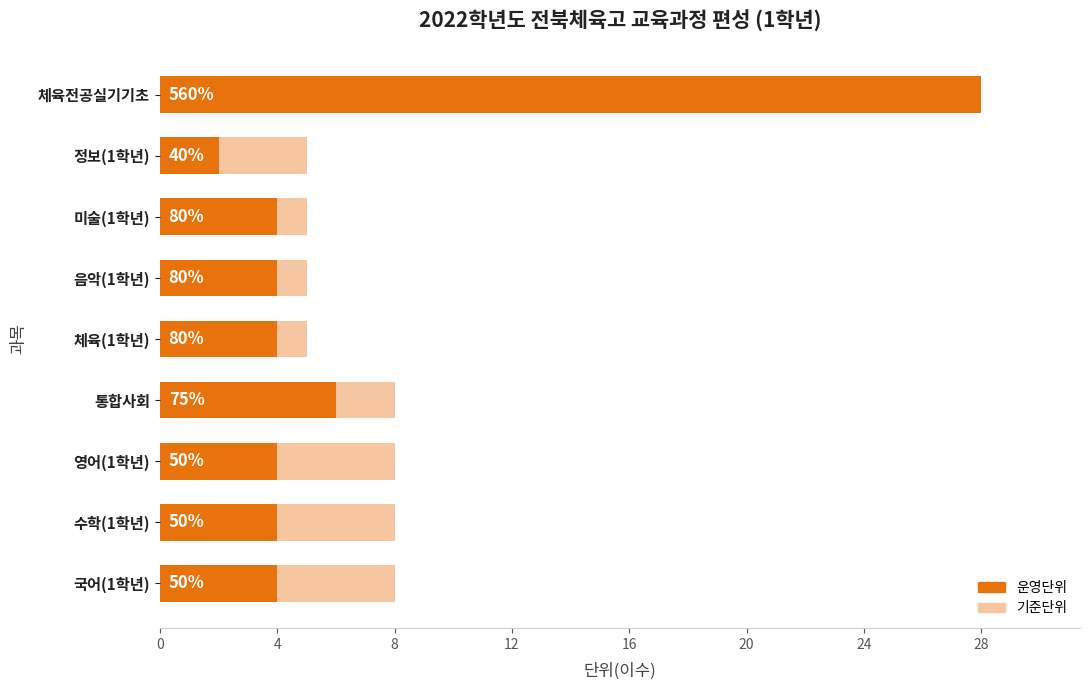

What is the difference between the highest and lowest values at 영어(1학년)?

4